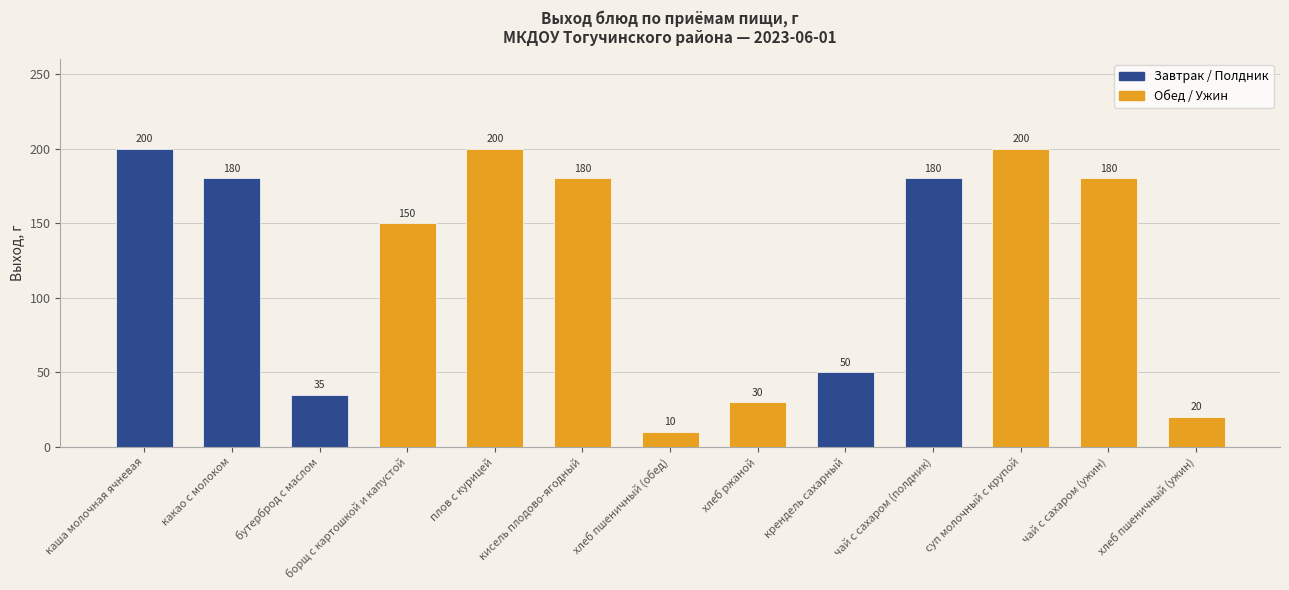

Reading left to right, list all the values displayed in this chart.

каша молочная ячневая=200	какао с молоком=180	бутерброд с маслом=35	борщ с картошкой и капустой=150	плов с курицей=200	кисель плодово-ягодный=180	хлеб пшеничный (обед)=10	хлеб ржаной=30	крендель сахарный=50	чай с сахаром (полдник)=180	суп молочный с крупой=200	чай с сахаром (ужин)=180	хлеб пшеничный (ужин)=20